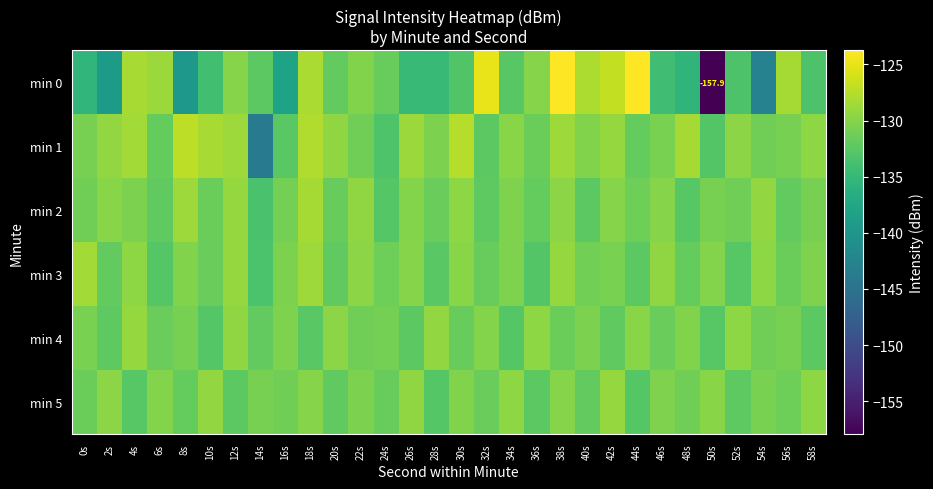

Which category has the highest value across all series?

38s